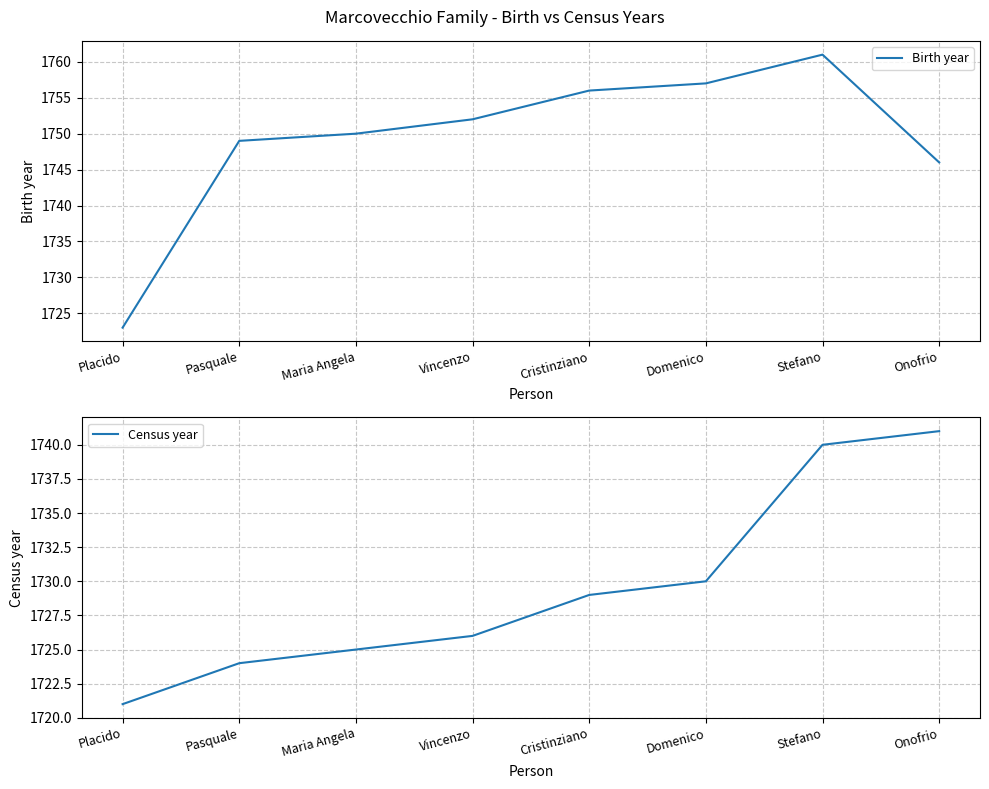

Does the chart display data point markers on the line(s)?

No